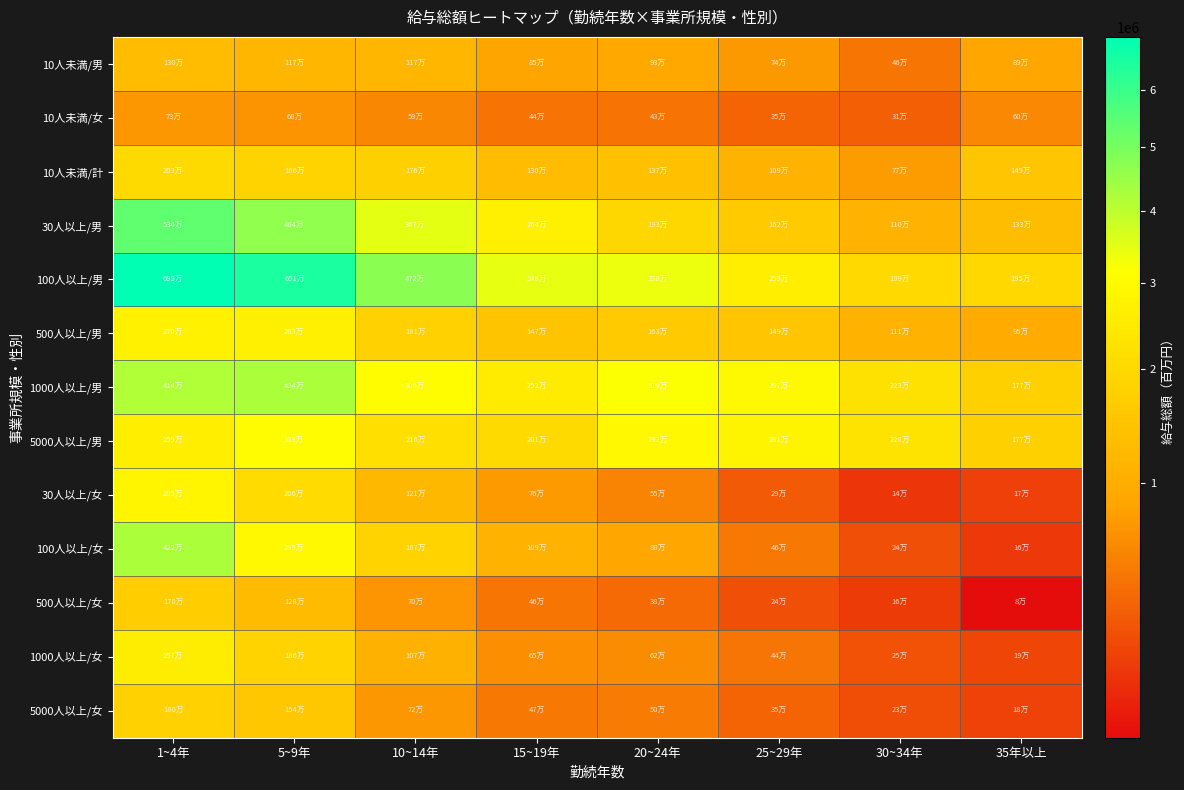

How many series are shown in this chart?

13